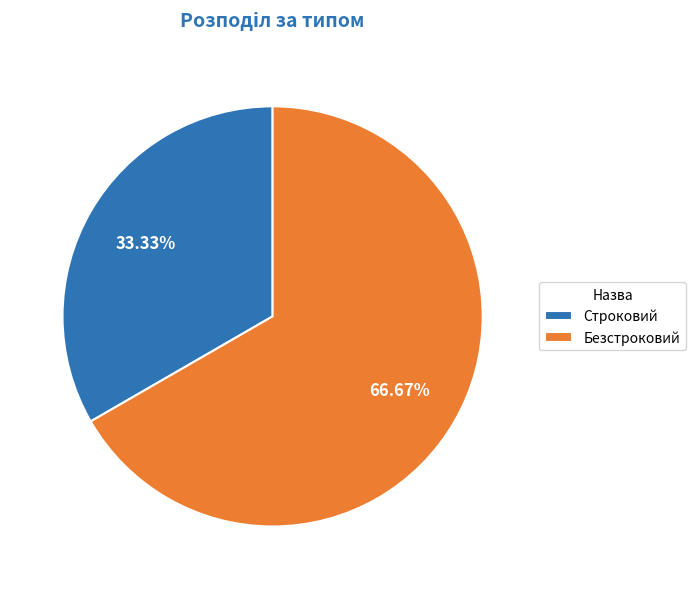

Which has a higher value, Строковий or Безстроковий?

Безстроковий